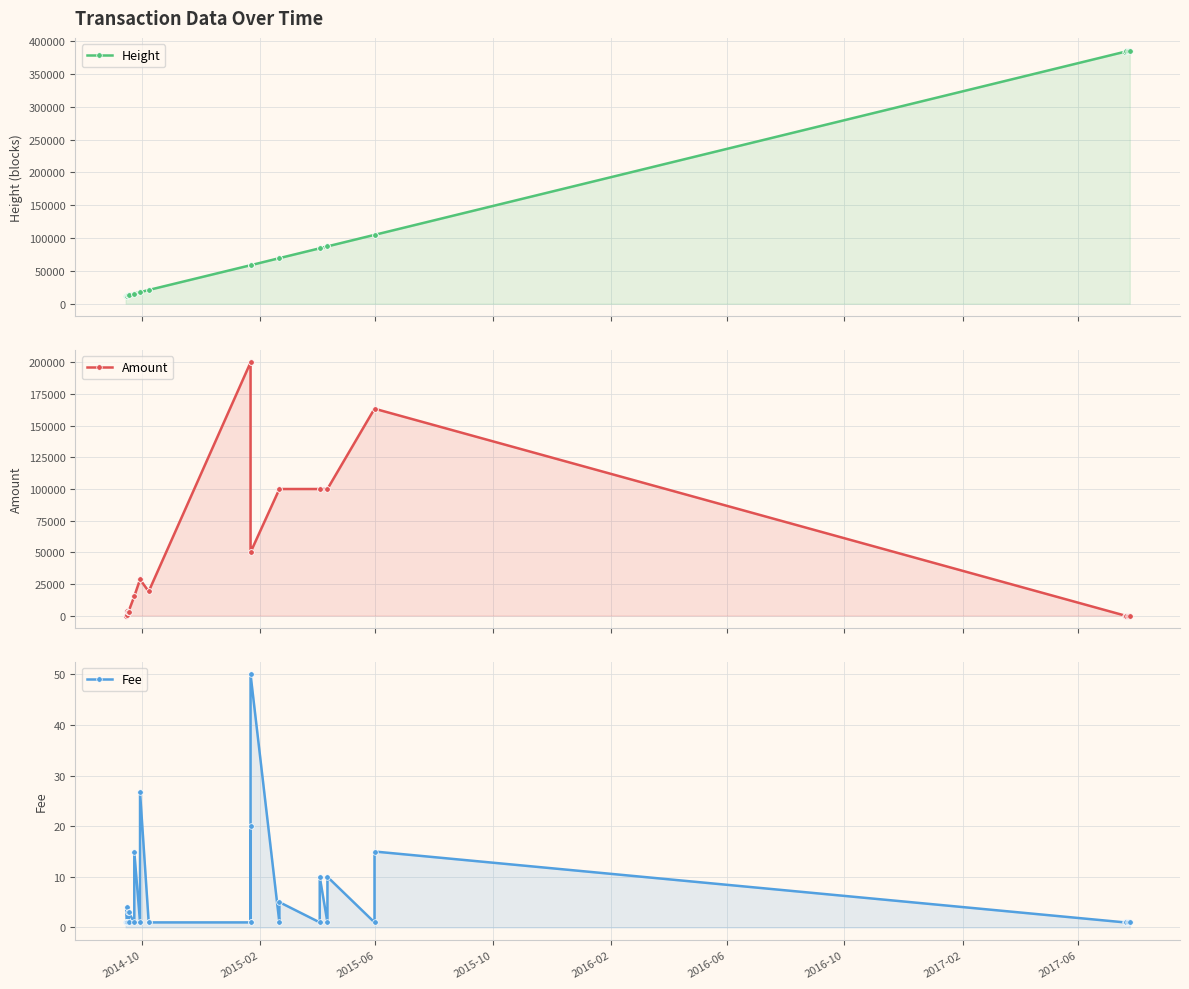

At which category does Height reach its first local peak?

2015-06